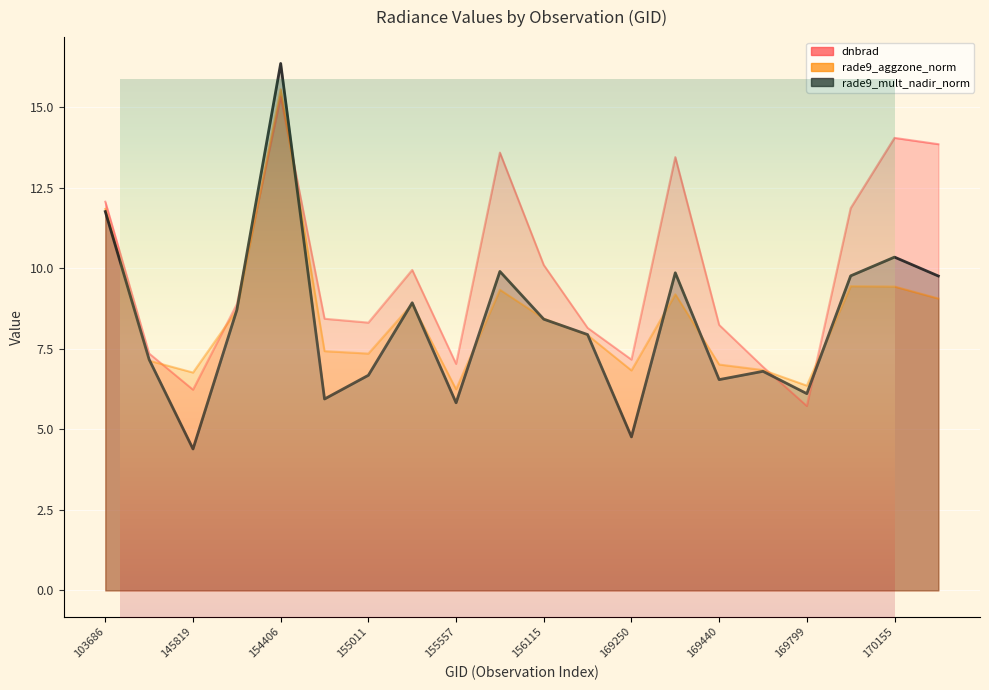

Reading right to left, transcribe all the data shown in this chart.

dnbrad: 170168=13.9	170155=14.1	169981=11.9	169799=5.7	169621=6.9	169440=8.2	169262=13.5	169250=7.2	156294=8.2	156115=10.1	155937=13.6	155557=7.0	155191=10.0	155011=8.3	154819=8.4	154406=15.3	154213=8.9	145819=6.2	144221=7.4	103686=12.1
rade9_aggzone_norm: 170168=9.1	170155=9.4	169981=9.4	169799=6.4	169621=6.8	169440=7.0	169262=9.2	169250=6.8	156294=7.9	156115=8.4	155937=9.3	155557=6.2	155191=8.9	155011=7.4	154819=7.4	154406=15.6	154213=8.7	145819=6.8	144221=7.1	103686=11.9
rade9_mult_nadir_norm: 170168=9.8	170155=10.4	169981=9.8	169799=6.1	169621=6.8	169440=6.5	169262=9.9	169250=4.8	156294=7.9	156115=8.4	155937=9.9	155557=5.8	155191=8.9	155011=6.7	154819=5.9	154406=16.4	154213=8.7	145819=4.4	144221=7.2	103686=11.8